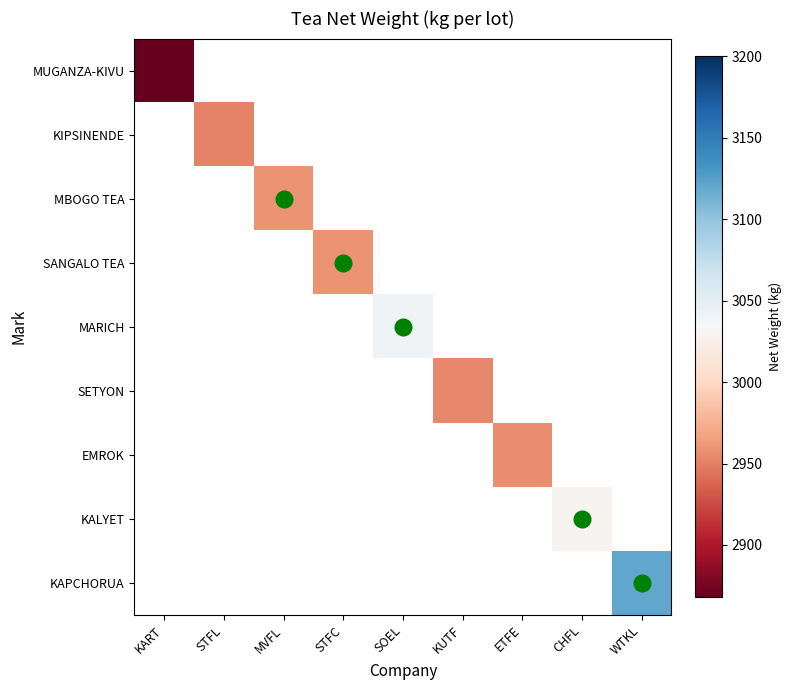

At how many categories does at least one series exceed 3065?

1